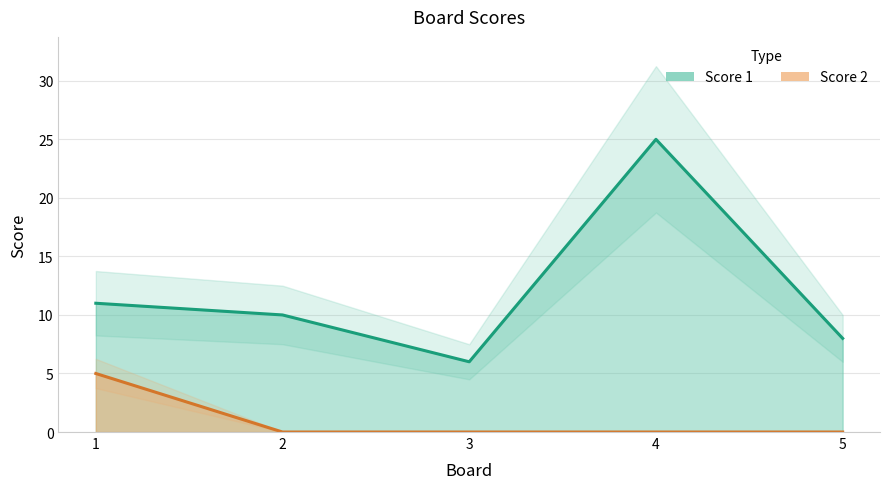

What is the spread (max minus min) of values at 3?

6